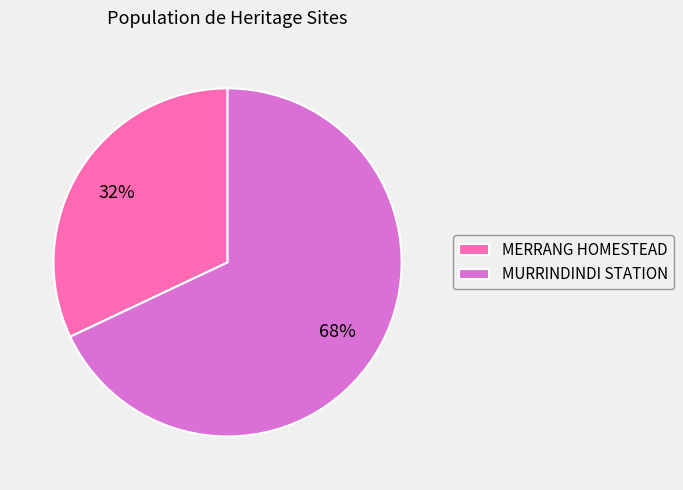

Is the sum of MURRINDINDI STATION and MERRANG HOMESTEAD greater than half?

Yes